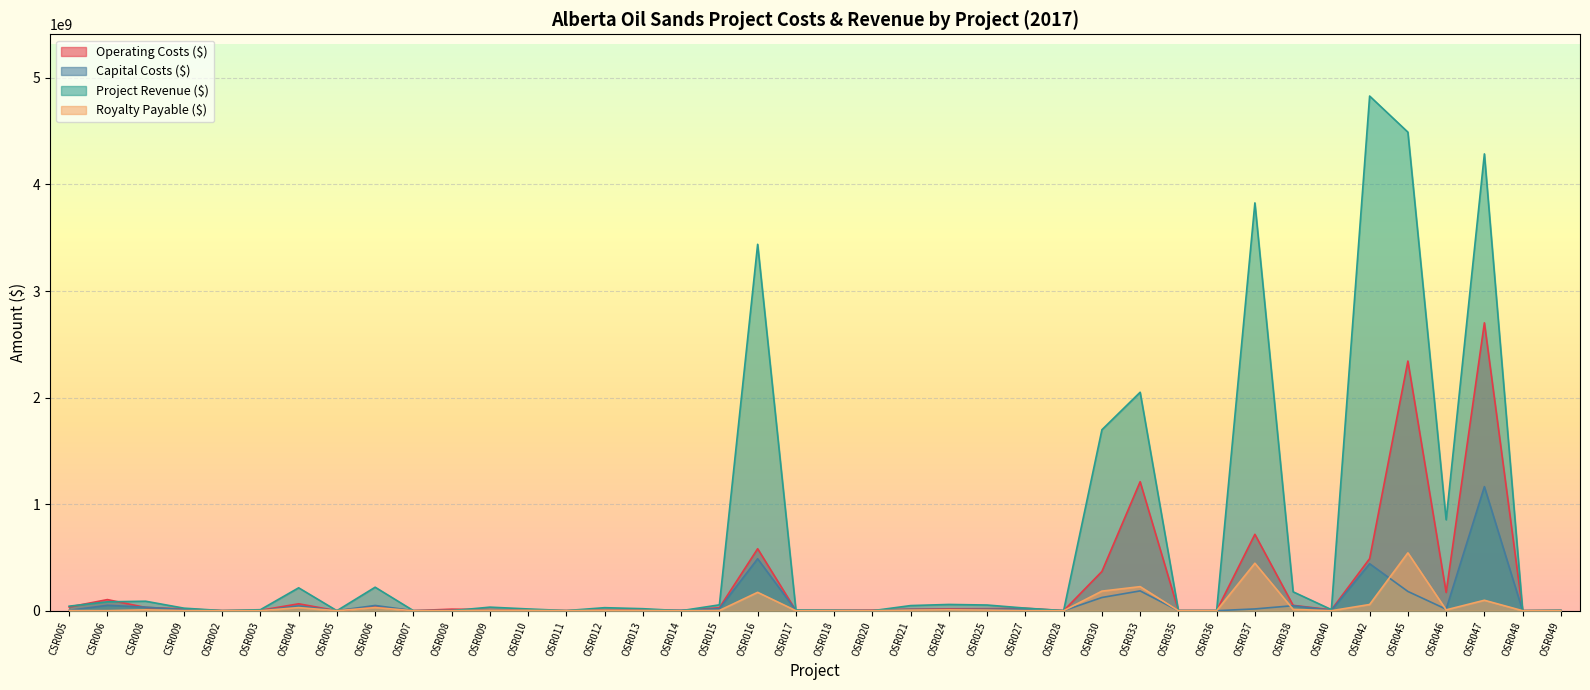

Does the chart display data point markers on the line(s)?

No